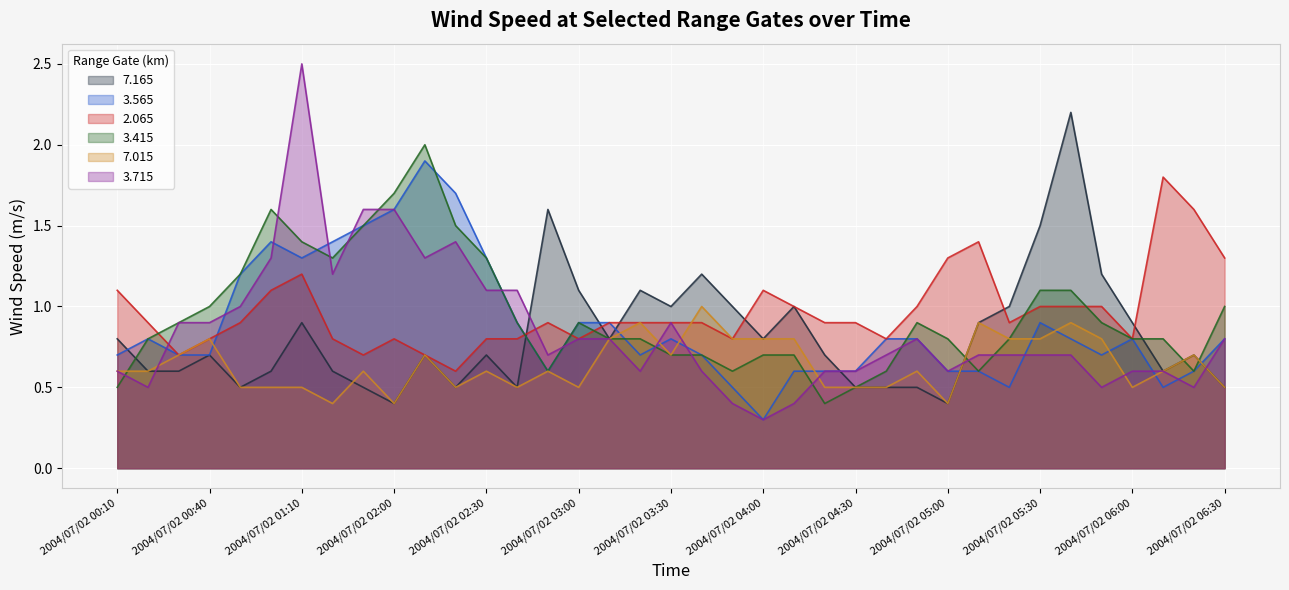

What is the smallest value displayed?

0.3